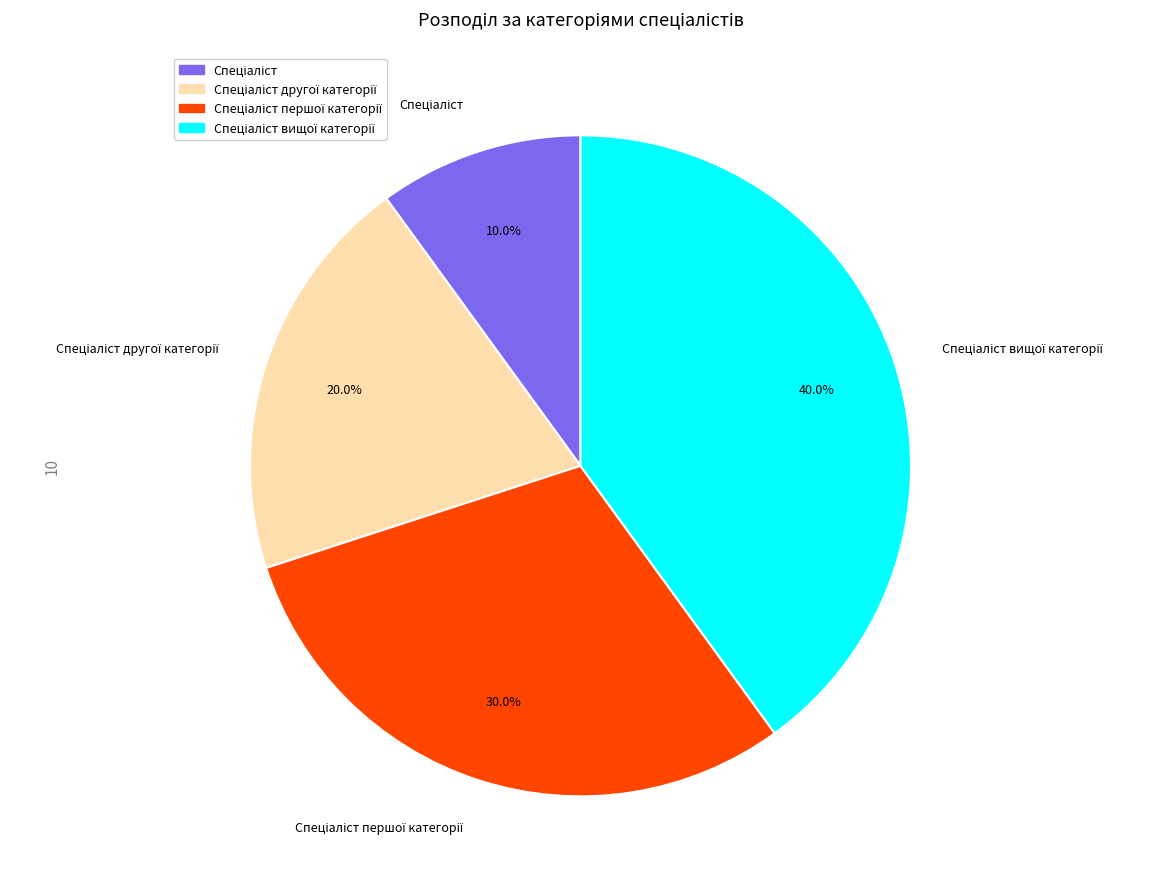

Does any single category account for the majority?

No